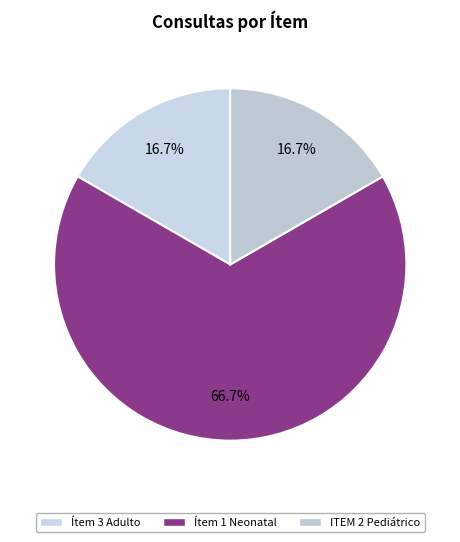

Which category has the biggest portion of the pie?

Ítem 1 Circuito para respirador neonatal